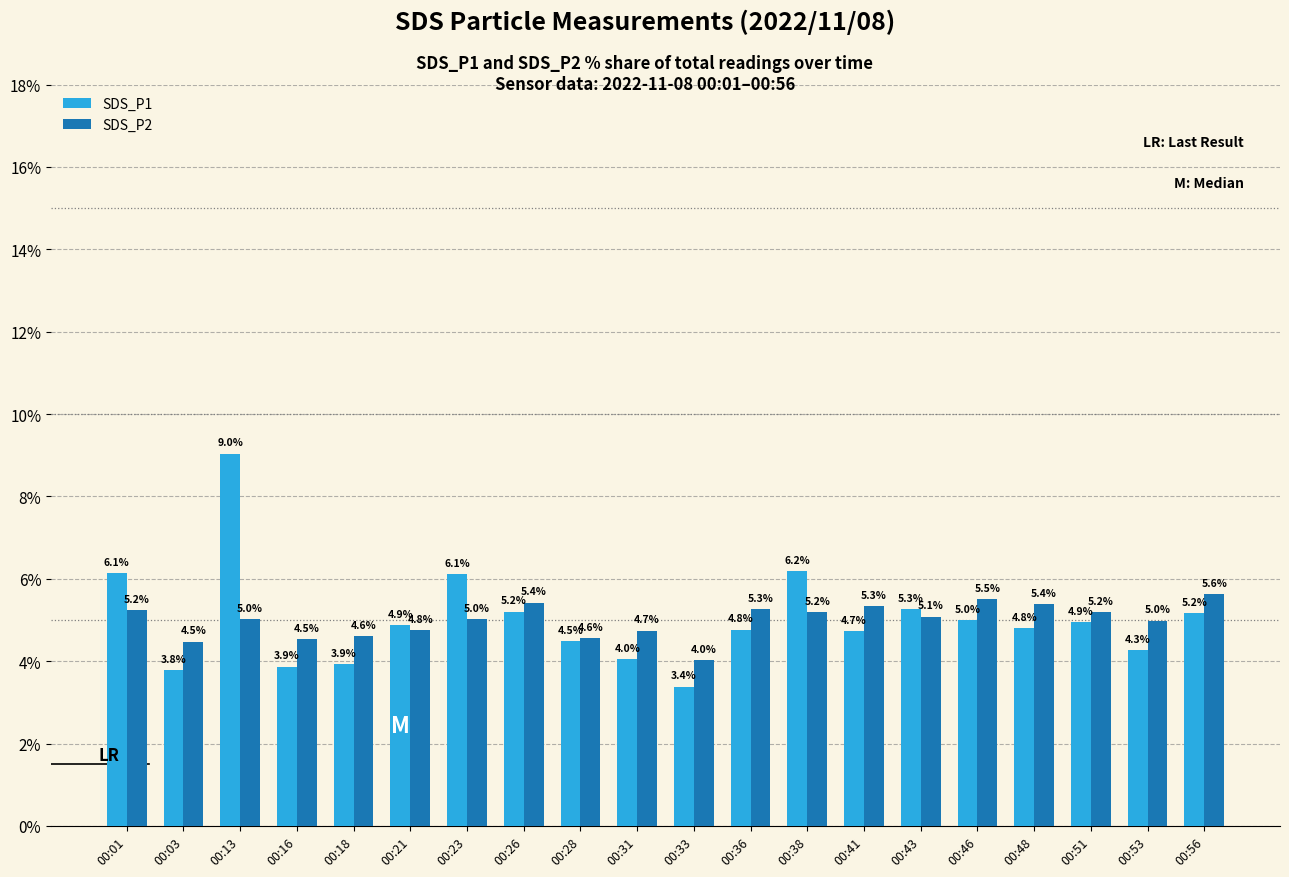

How many data points in SDS_P1 are less than 4?

4